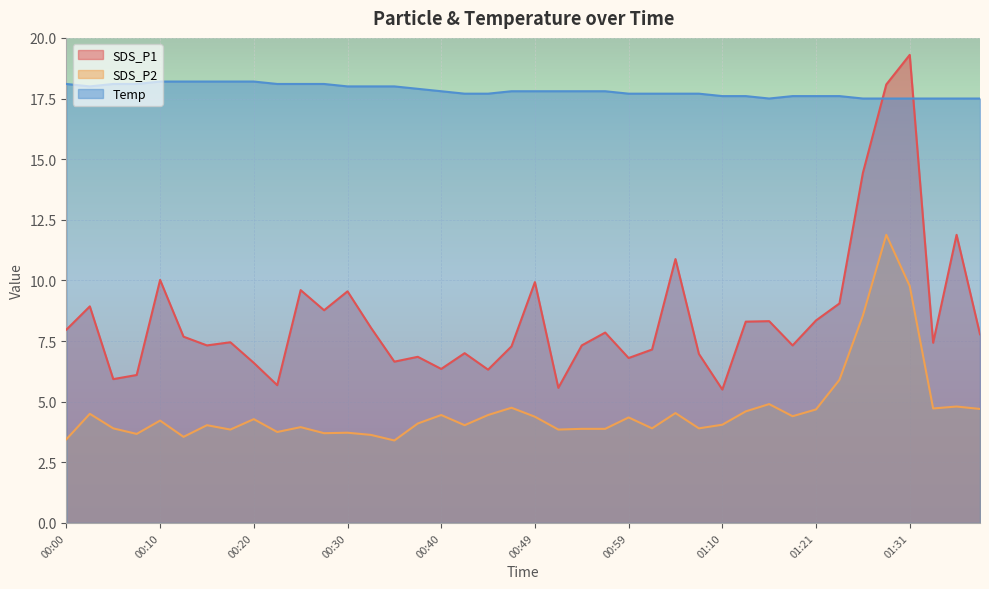

What is the value of the SDS_P2 point at the 36th from the left?

11.9